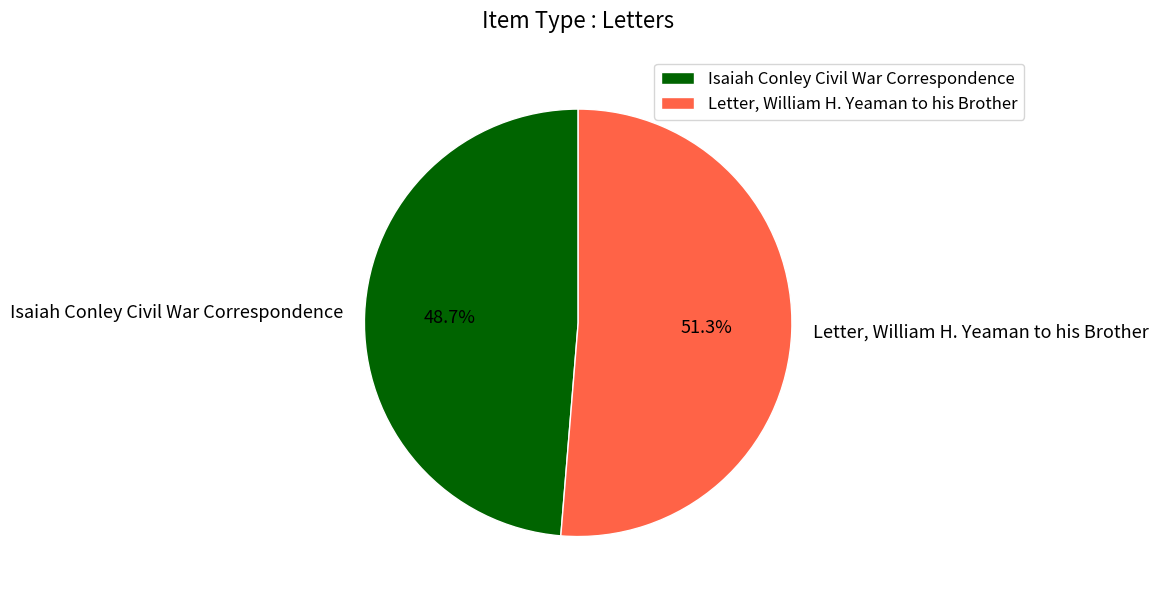

To the nearest percent, what is the average slice percentage?

50%